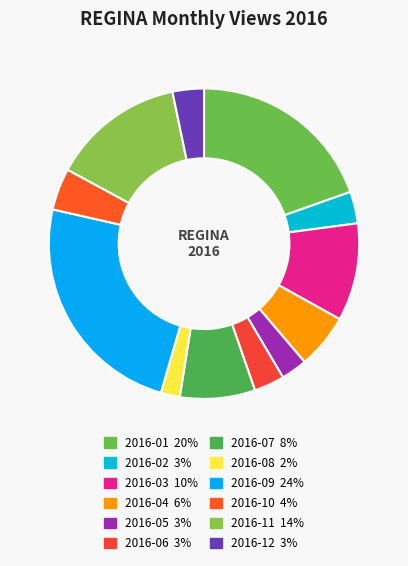

What is the total percentage of 2016-01 and 2016-11?

33.4%